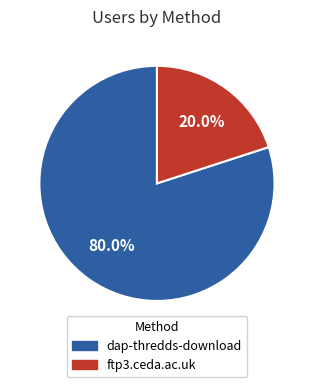

What is the smallest slice in the pie chart?

ftp3.ceda.ac.uk